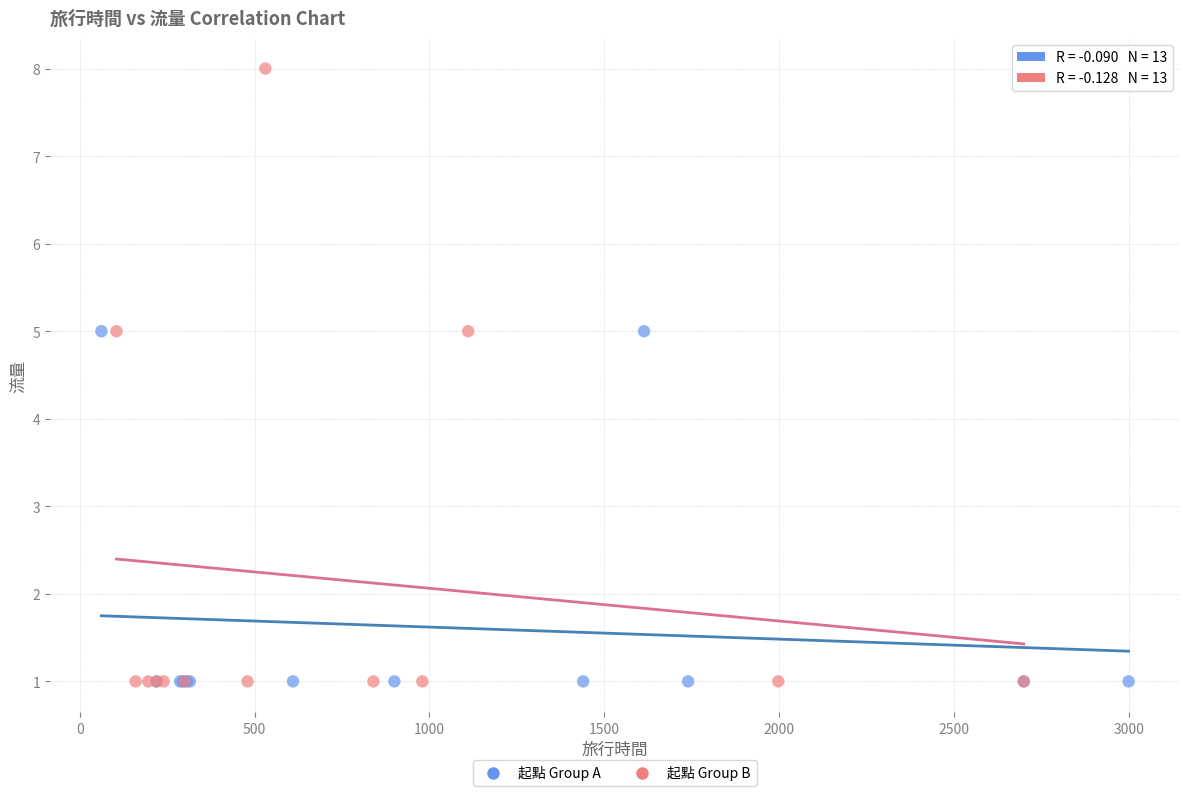

Which series reaches the maximum Y coordinate?

起點 Group B